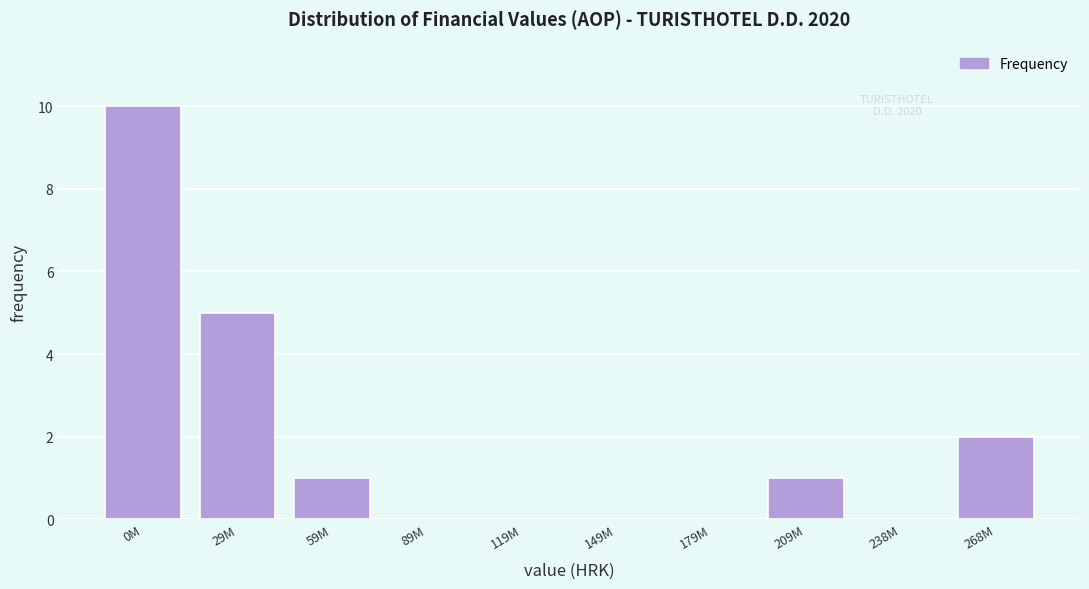

Reading left to right, extract all data points from this chart.

0M=10	29M=5	59M=1	89M=0	119M=0	149M=0	179M=0	209M=1	238M=0	268M=2